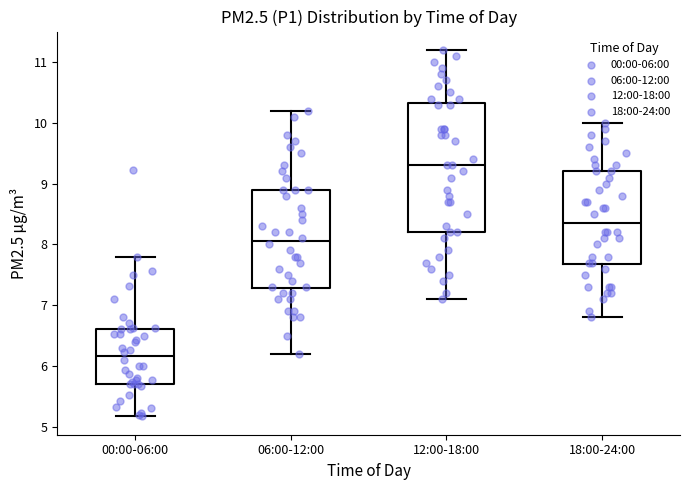

Where does the upper whisker of the box for 06:00-12:00 end on the y-axis? The values are not printed on the chart, so give them approximately, as read against the axis.

10.2